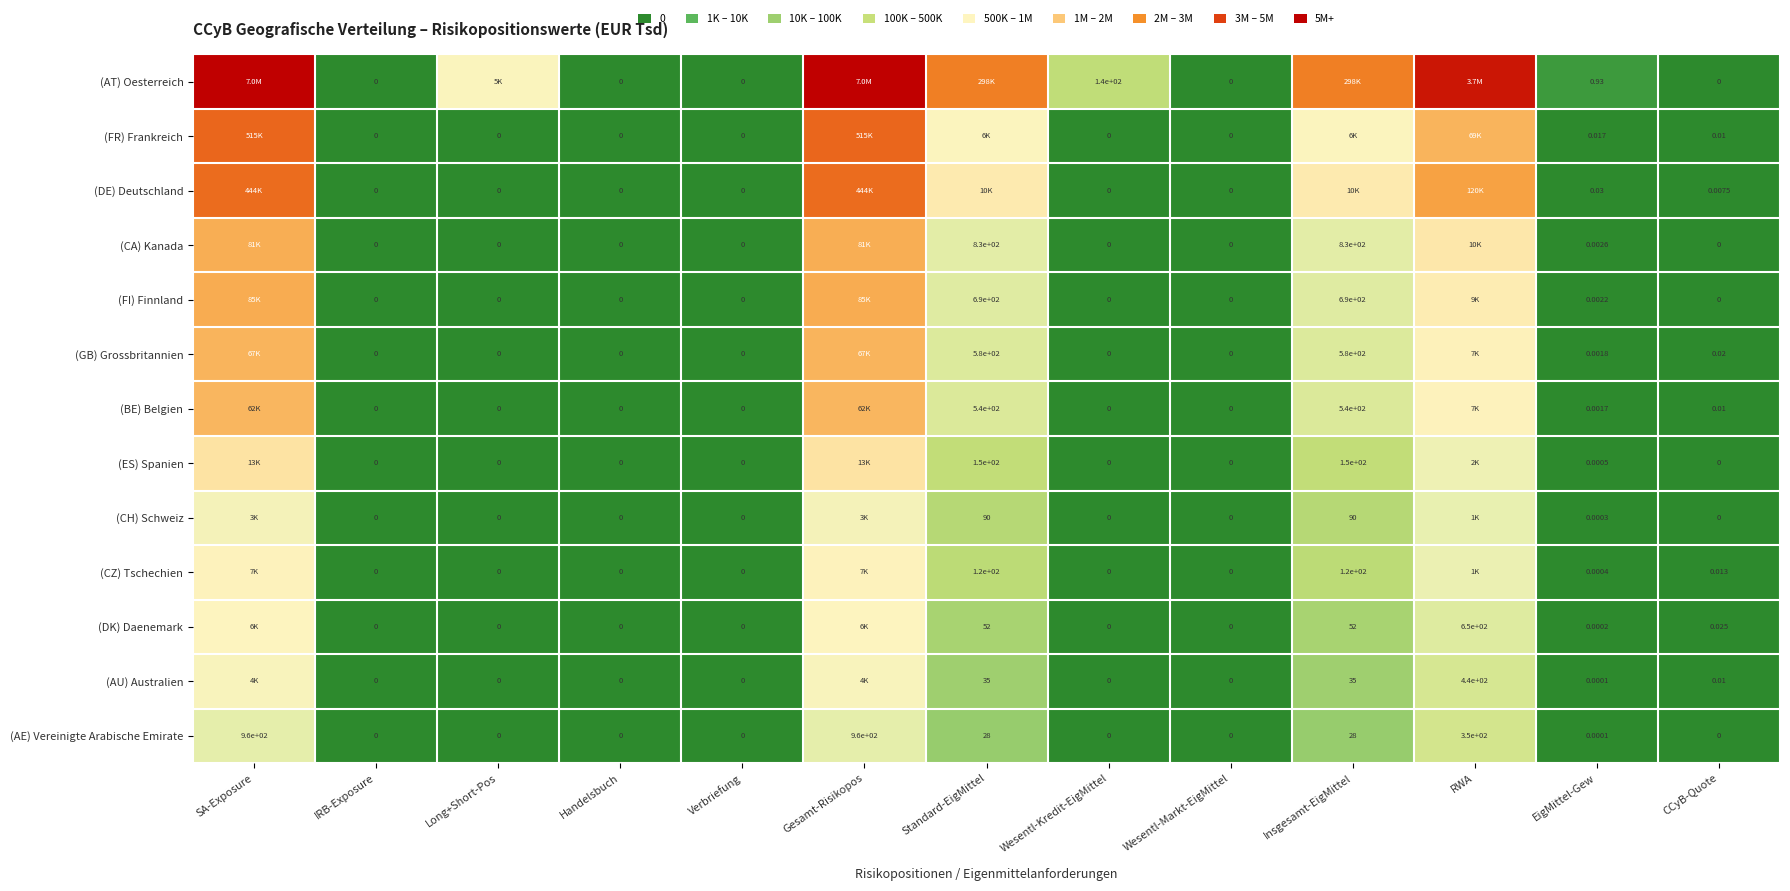

Is the value of (CH) Schweiz at Insgesamt-EigMittel greater than the value of (FR) Frankreich at Wesentl-Kredit-EigMittel?

Yes